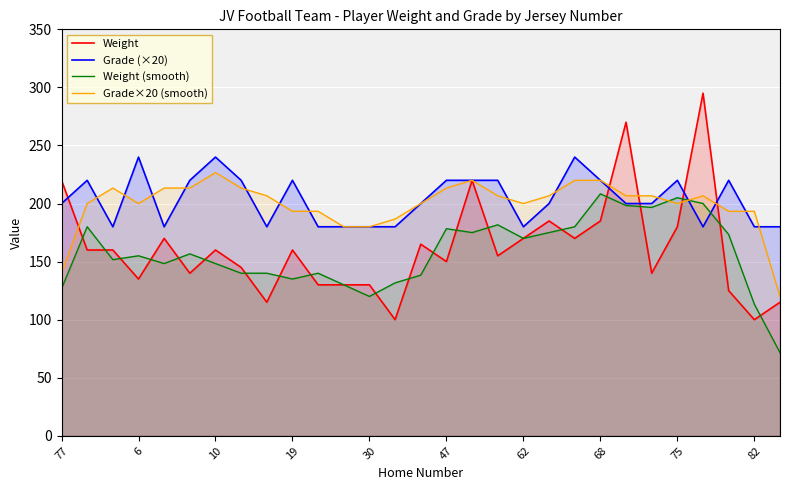

What is the lowest value of the Grade (×20) series?

180.0